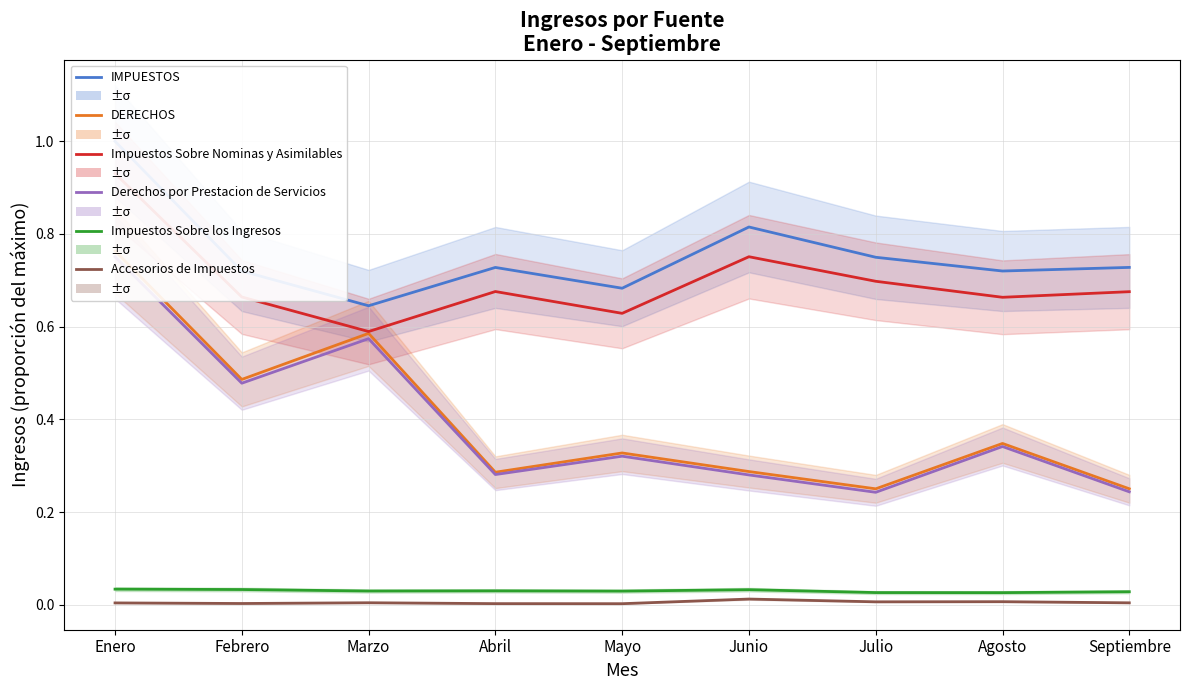

Between Julio and Abril, which is larger?

Julio